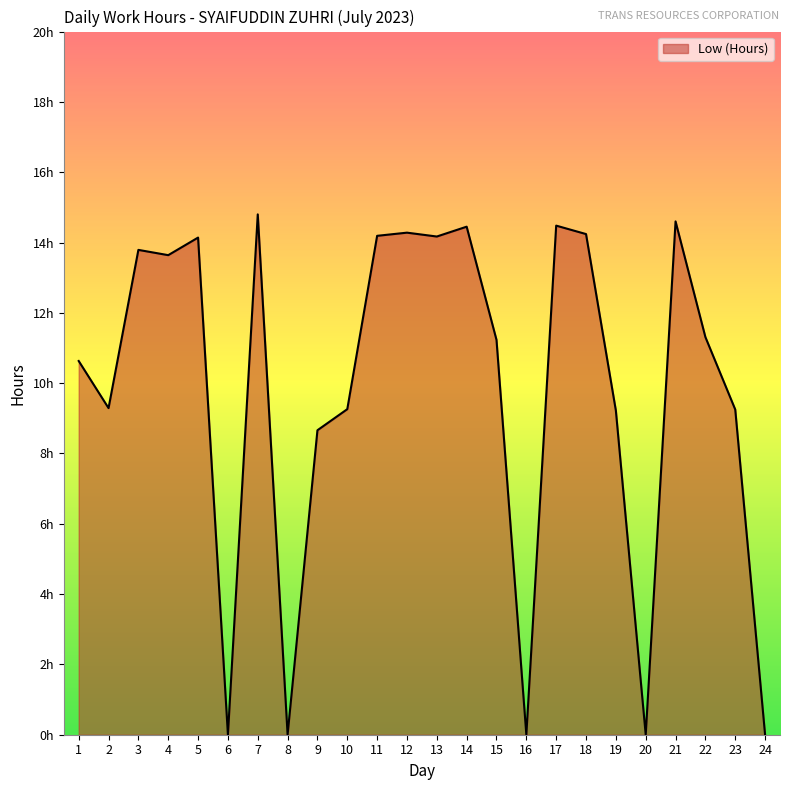

Does the chart have visible grid lines?

No